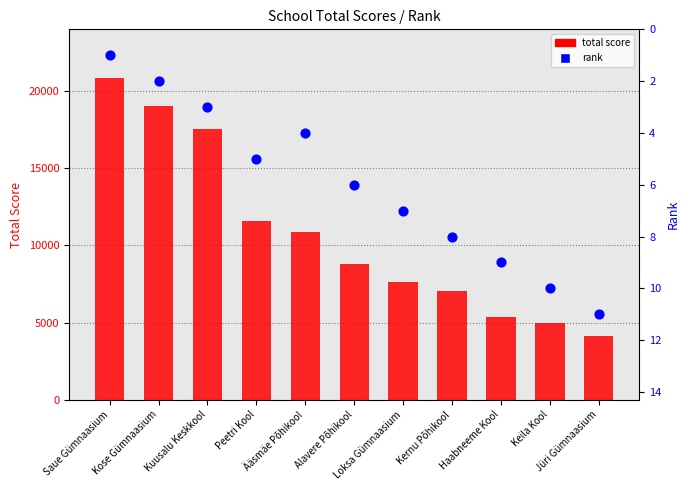

Which series has the largest total across all categories?

total score